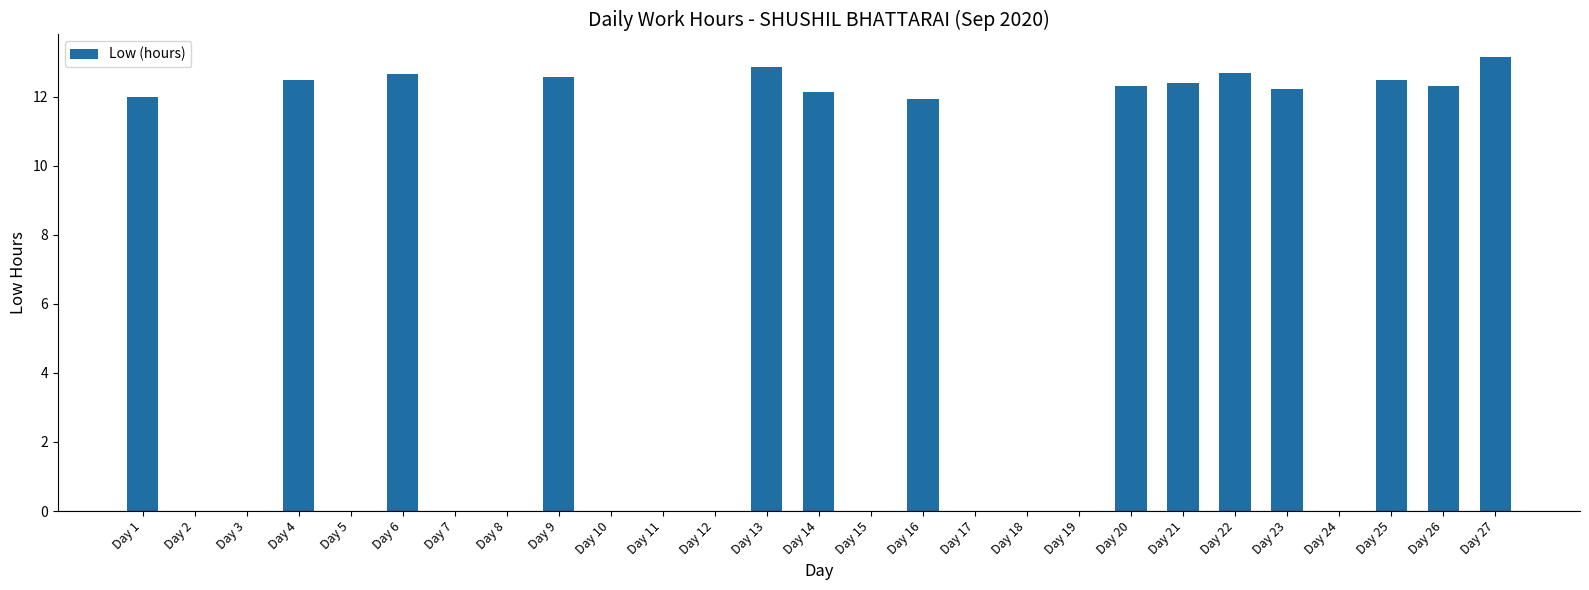

What is the sum of the values at Day 16 and Day 10?

11.9